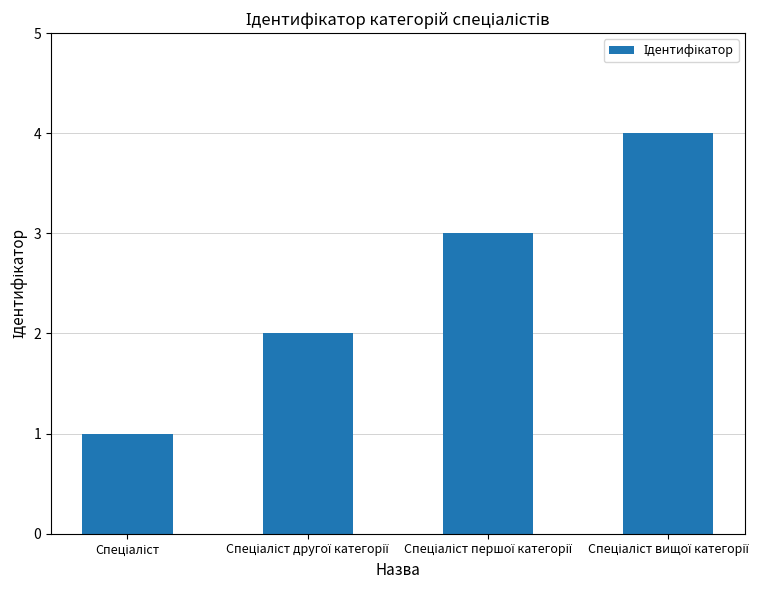

What is the sum of all values?

10